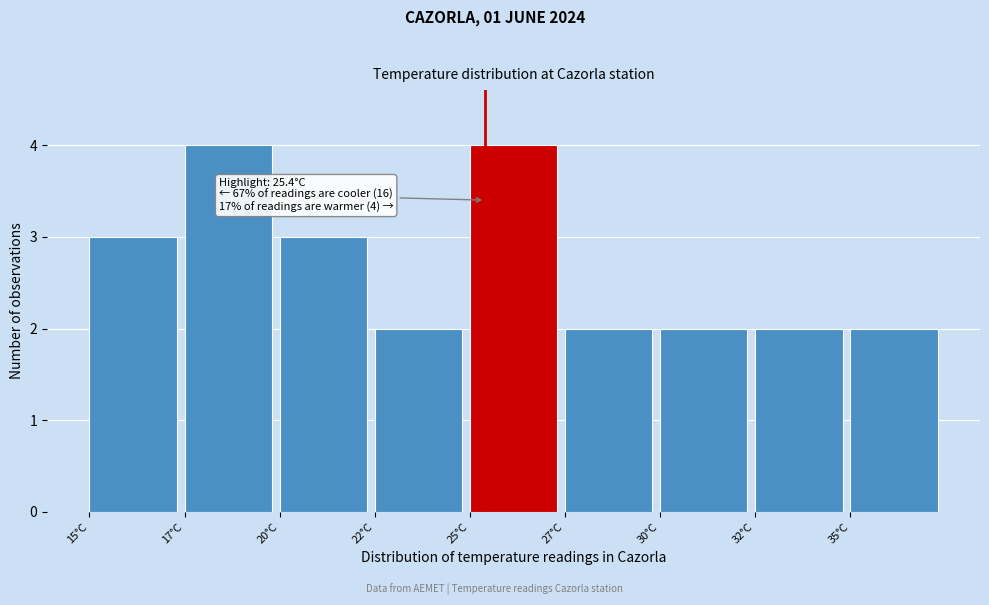

Reading left to right, transcribe all the data shown in this chart.

15°C=3	17°C=4	20°C=3	22°C=2	25°C=4	27°C=2	30°C=2	32°C=2	35°C=2